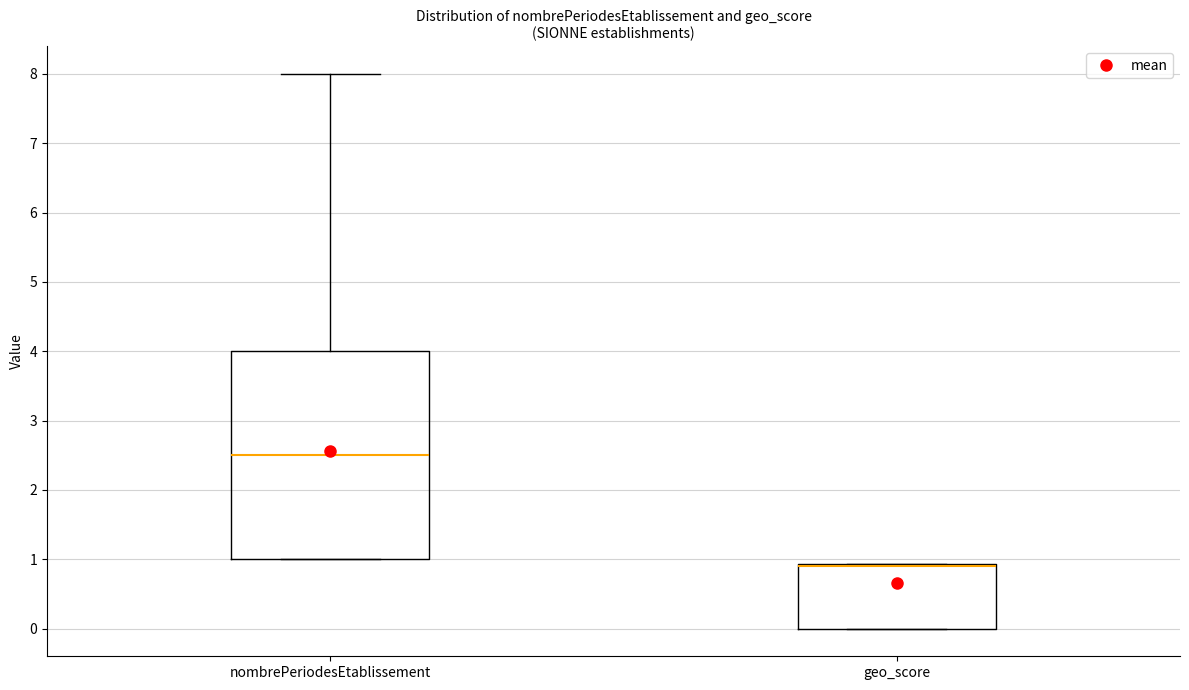

Reading left to right, read every box against the y-axis: the position of its median line, the range the box covers, and the ends of its whiskers. The values are not printed on the chart, so give them approximately, as read against the axis.

nombrePeriodesEtablissement: median 2.5, box 1.0 to 4.0, whiskers 1.0 to 8.0
geo_score: median 0.9 (drawn on the box's upper edge), box 0.0 to 0.9, whiskers 0.0 to 0.9